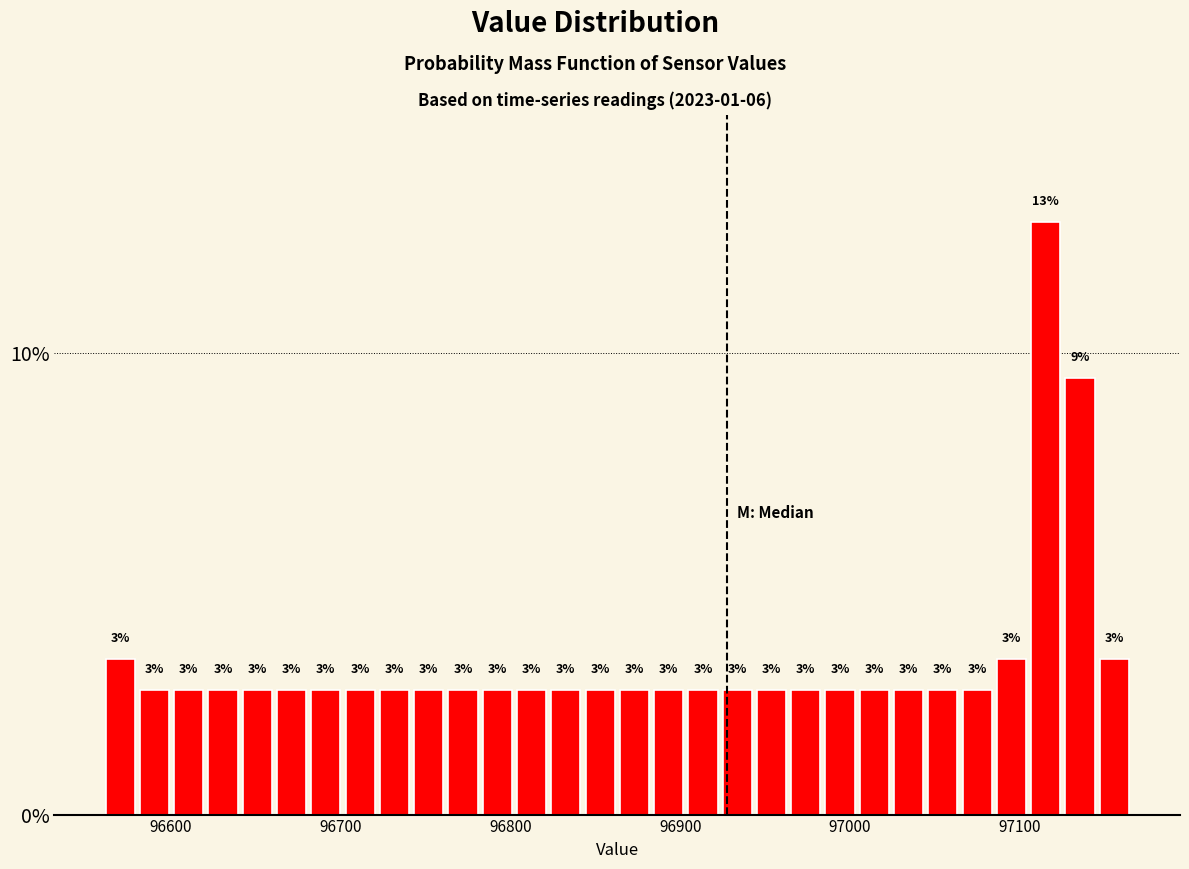

Read against the x-axis, roughly where is the centre of the tallest bar?

97120